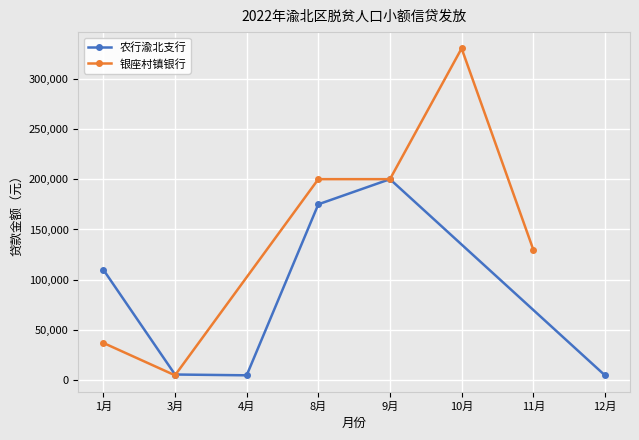

What position from the left is 3月?

2